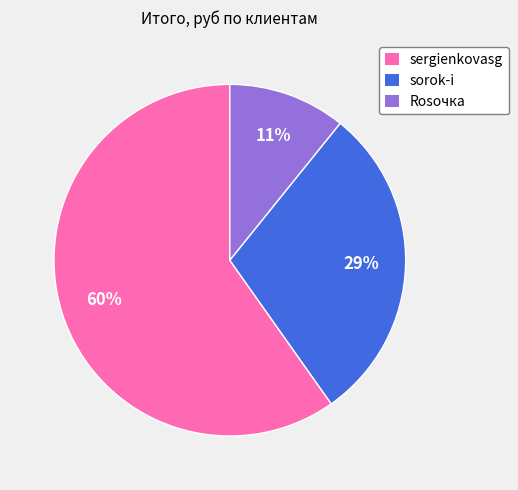

Between Rosочка and sorok-i, which is larger?

sorok-i